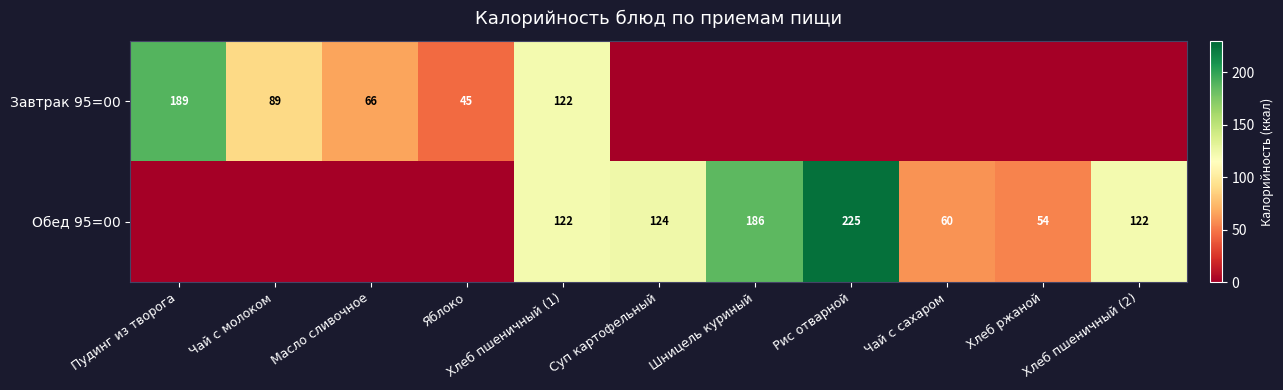

Is the value of Обед 95=00 at Хлеб ржаной greater than the value of Завтрак 95=00 at Чай с молоком?

No